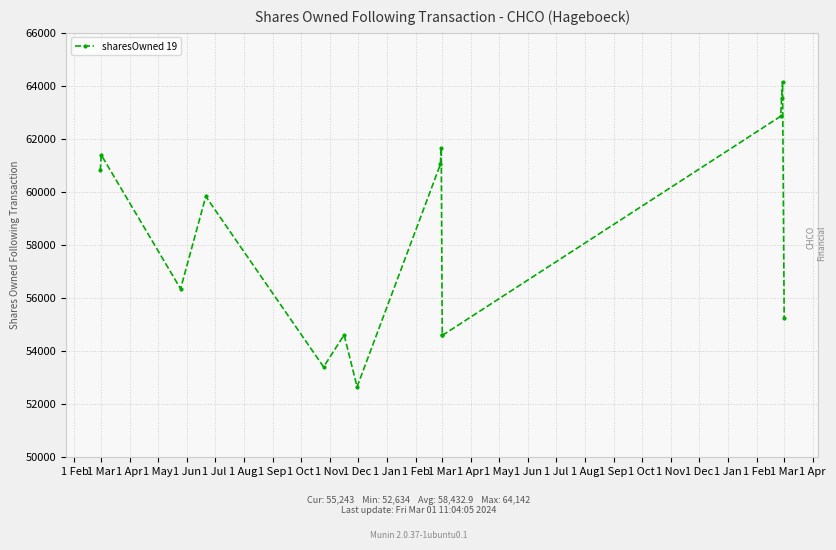

Does the chart display data point markers on the line(s)?

Yes